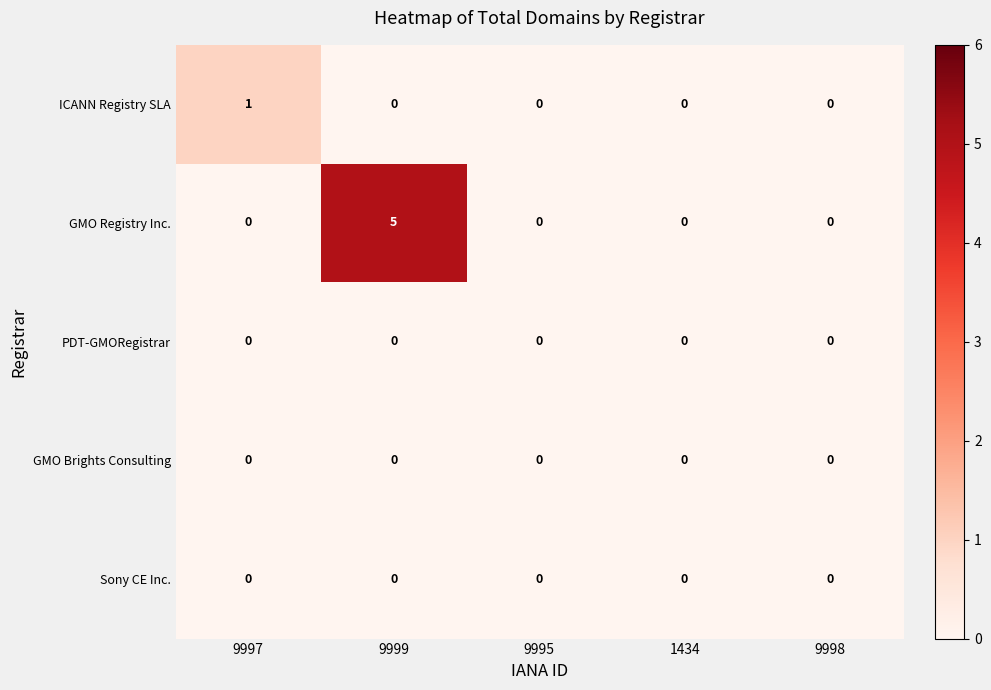

Between 9997 and 9999, which series saw the biggest shift?

GMO Registry Inc.